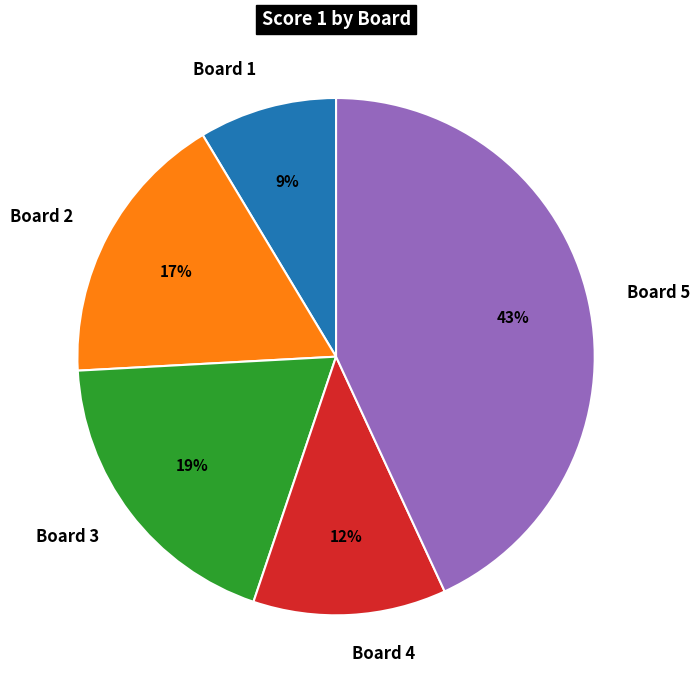

What is the ratio of the value at Board 4 to the value at Board 5?

0.3